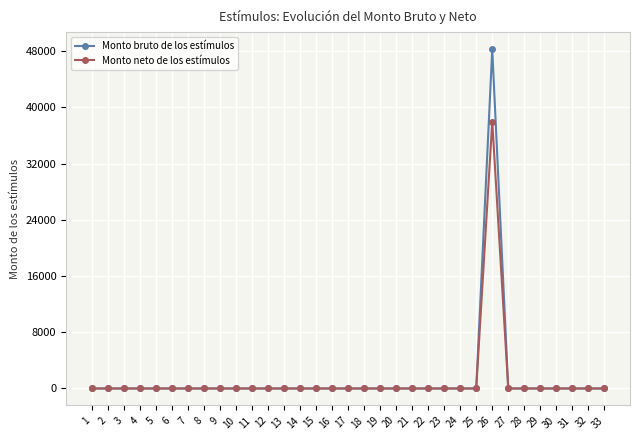

Is it true that Monto neto de los estímulos equals -18535.2 at 11?

False